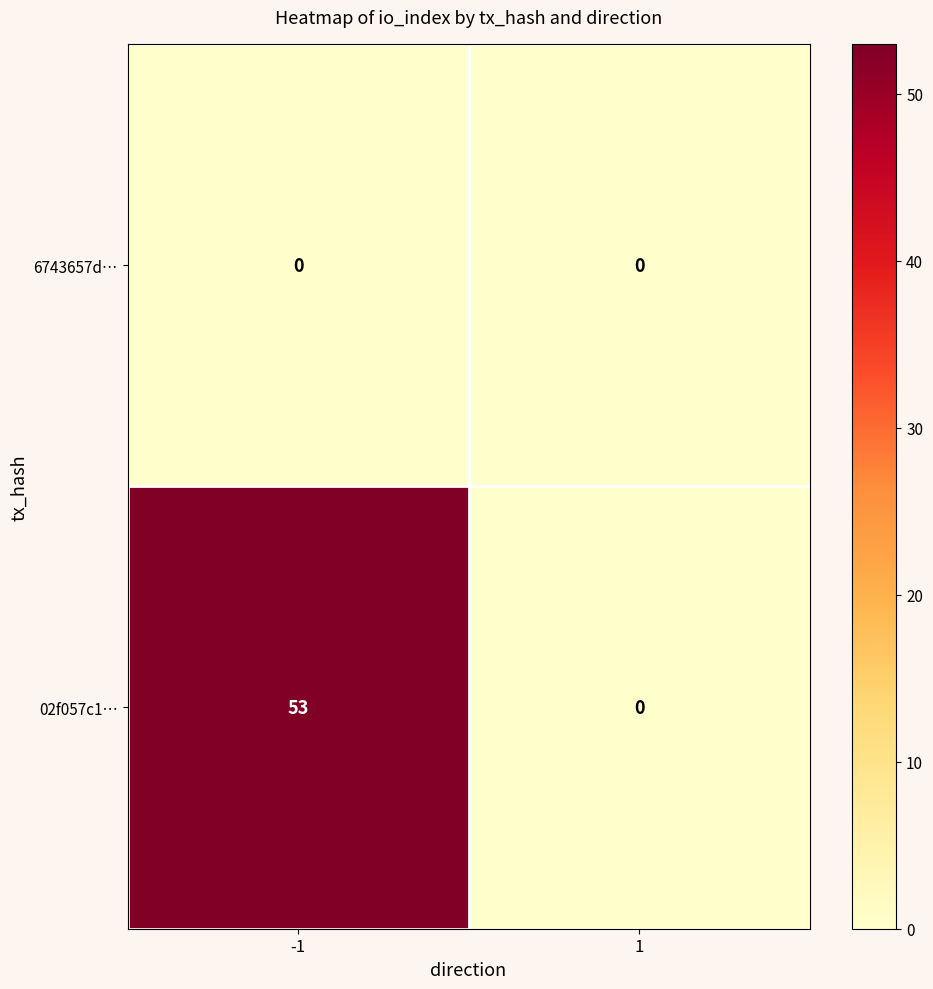

What is the greatest value displayed?

53